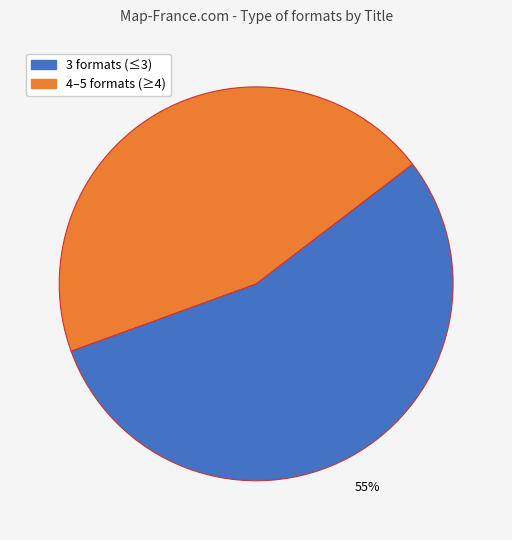

Does any single category account for the majority?

Yes